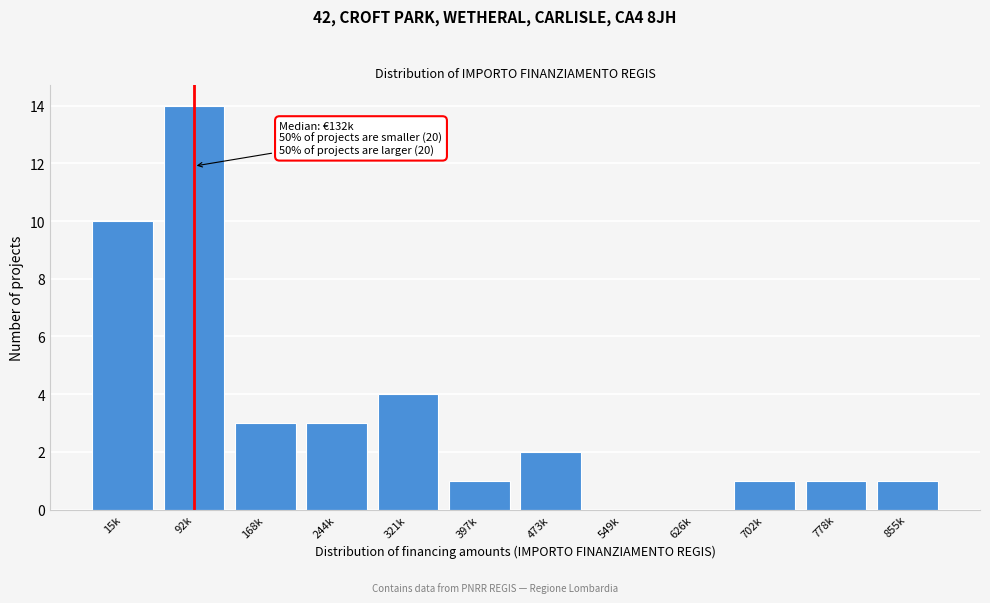

Reading left to right, extract all data points from this chart.

15k=10	92k=14	168k=3	244k=3	321k=4	397k=1	473k=2	549k=0	626k=0	702k=1	778k=1	855k=1